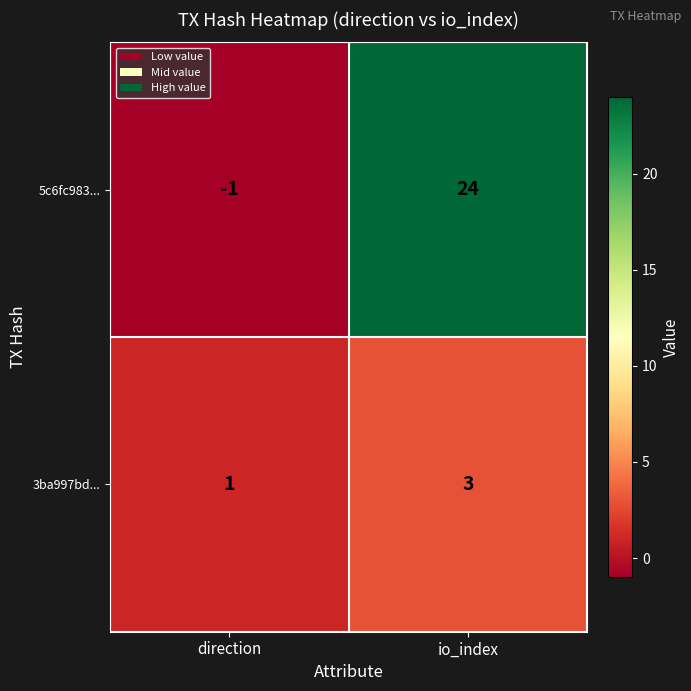

At which label is 3ba997bd... closest to 2?

direction